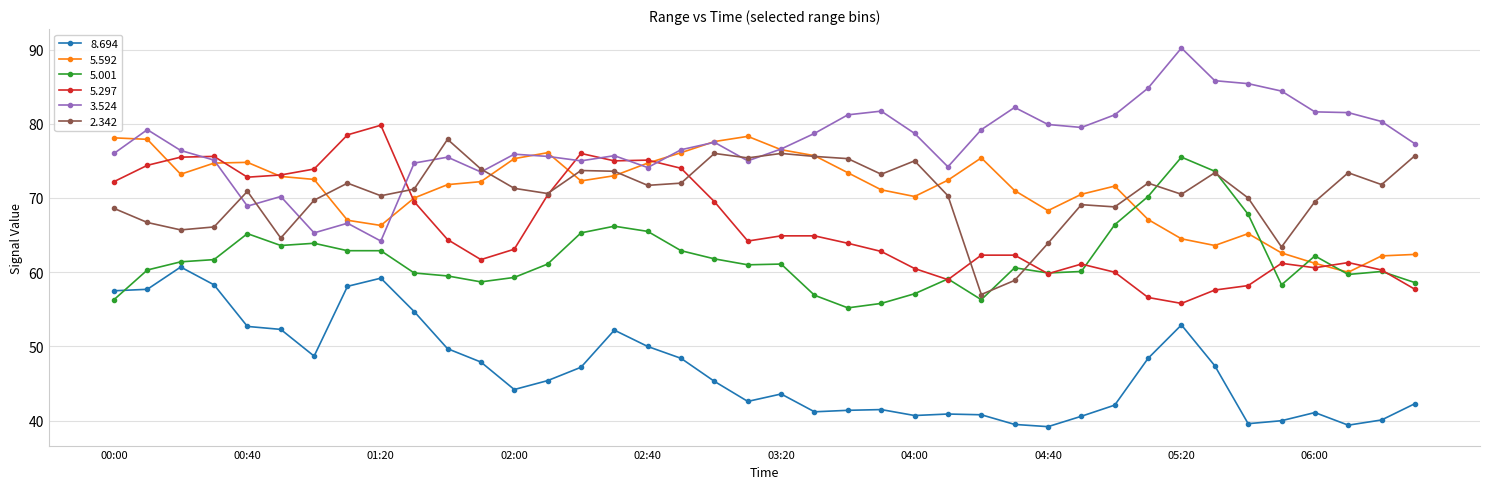

What is the minimum value shown in the chart?

39.2